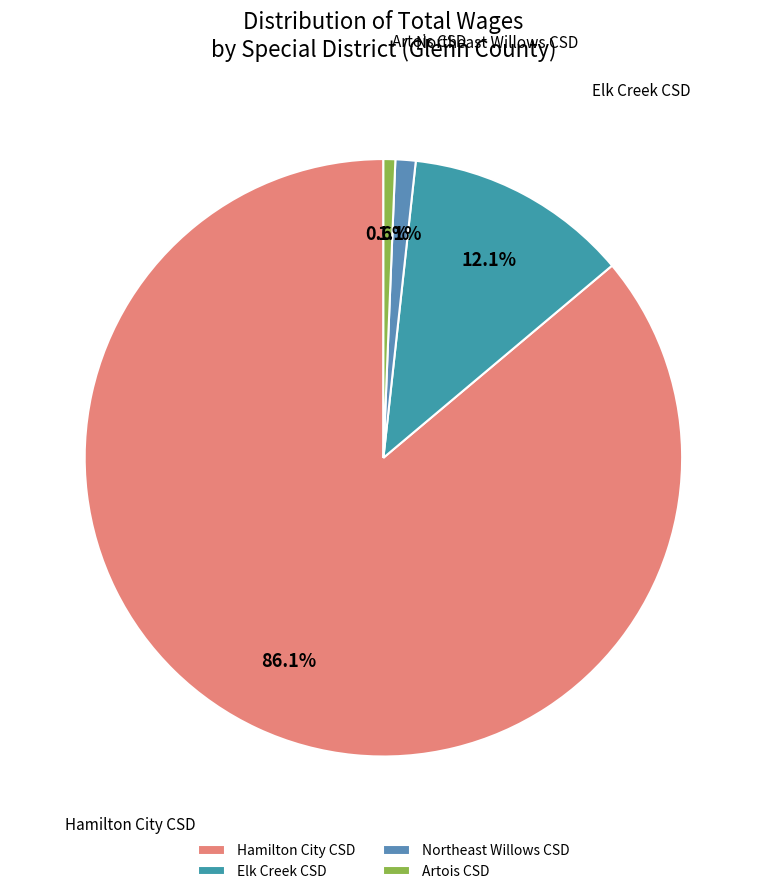

What is the ratio of the value at Elk Creek CSD to the value at Artois CSD?

19.0